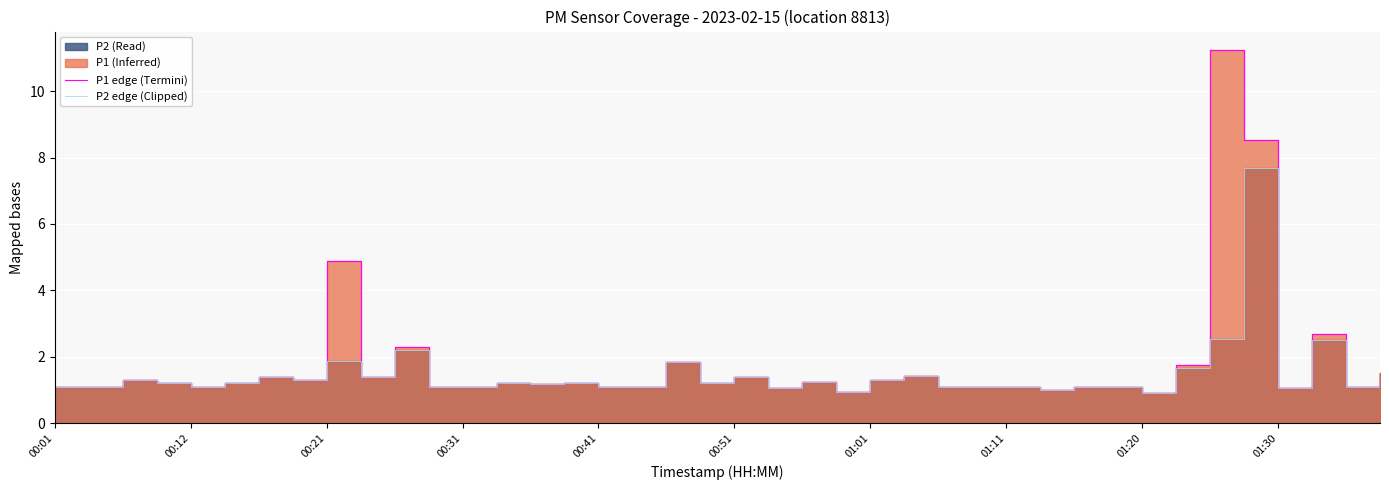

What is the highest value of the P2 edge (Clipped) series?

7.7